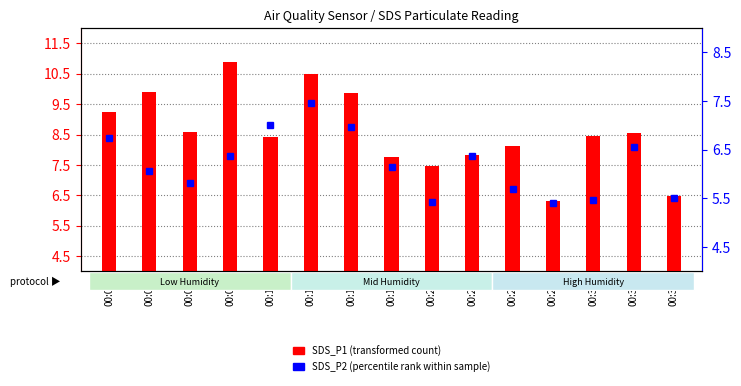

The SDS_P2 (percentile rank) series shows 5.4 at 00:28. True or false?

True